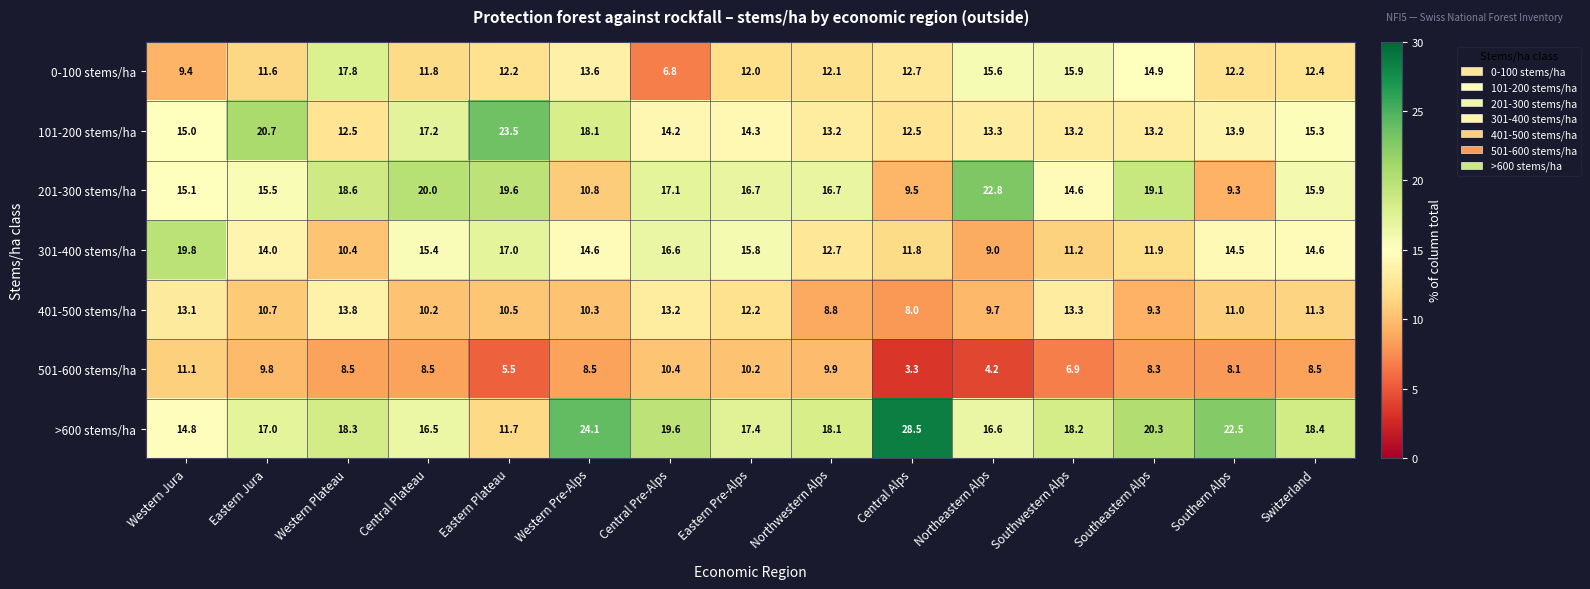

Is it true that 401-500 stems/ha equals 13.1 at Western Jura?

True